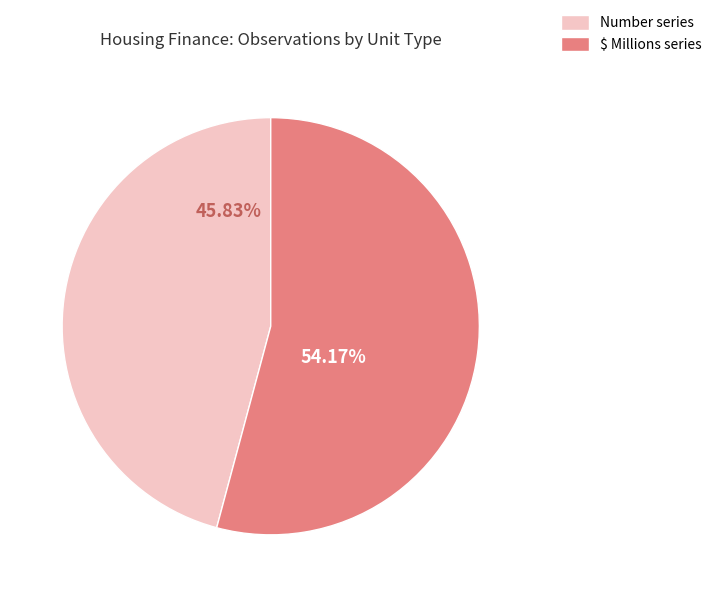

Rank the categories by value from highest to lowest.

$ Millions series, Number series